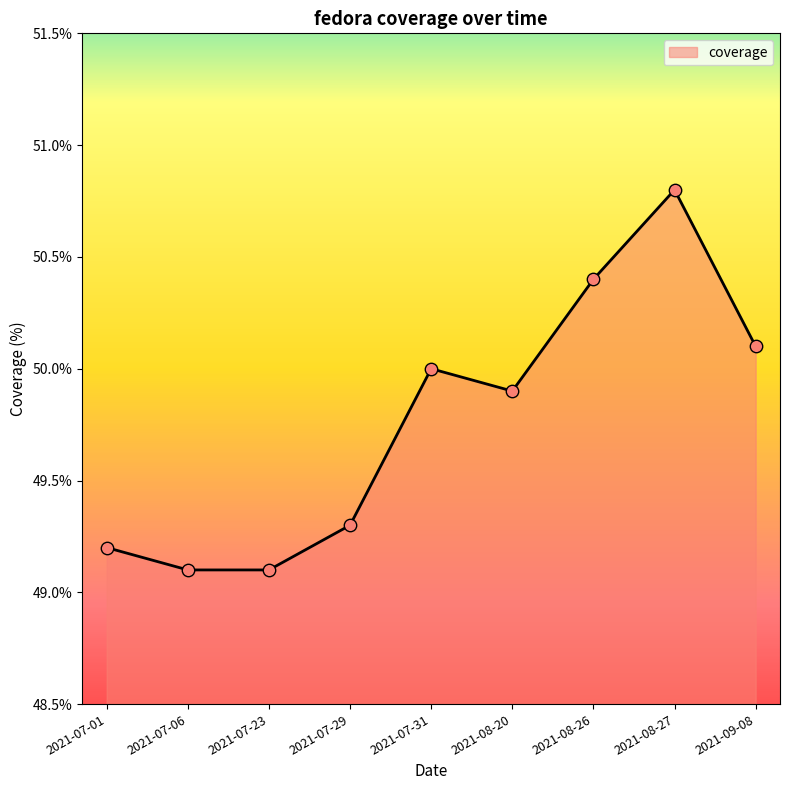

What is the change in value from 2021-07-01 to 2021-07-29?

+0.1